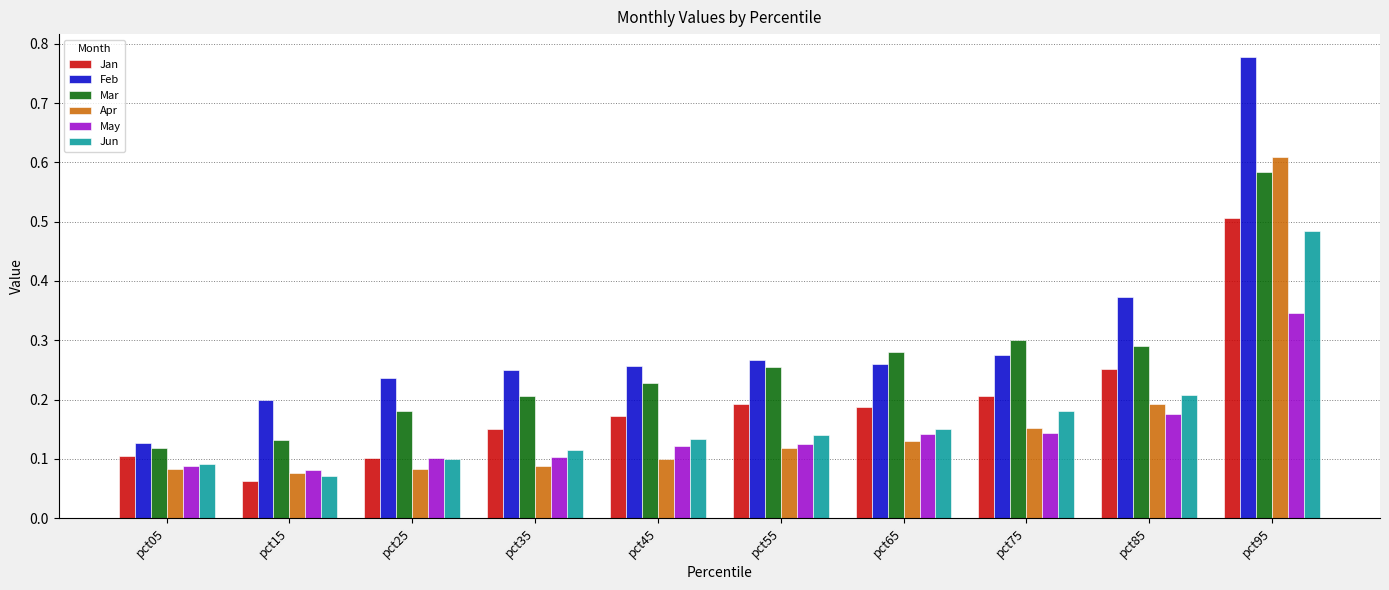

At which category is the sum across all series the highest?

pct95